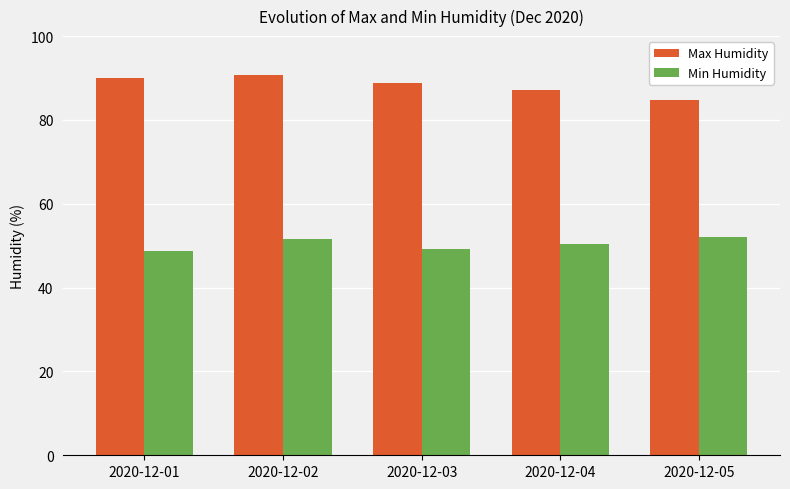

How many data points in Max Humidity are less than 88?

2